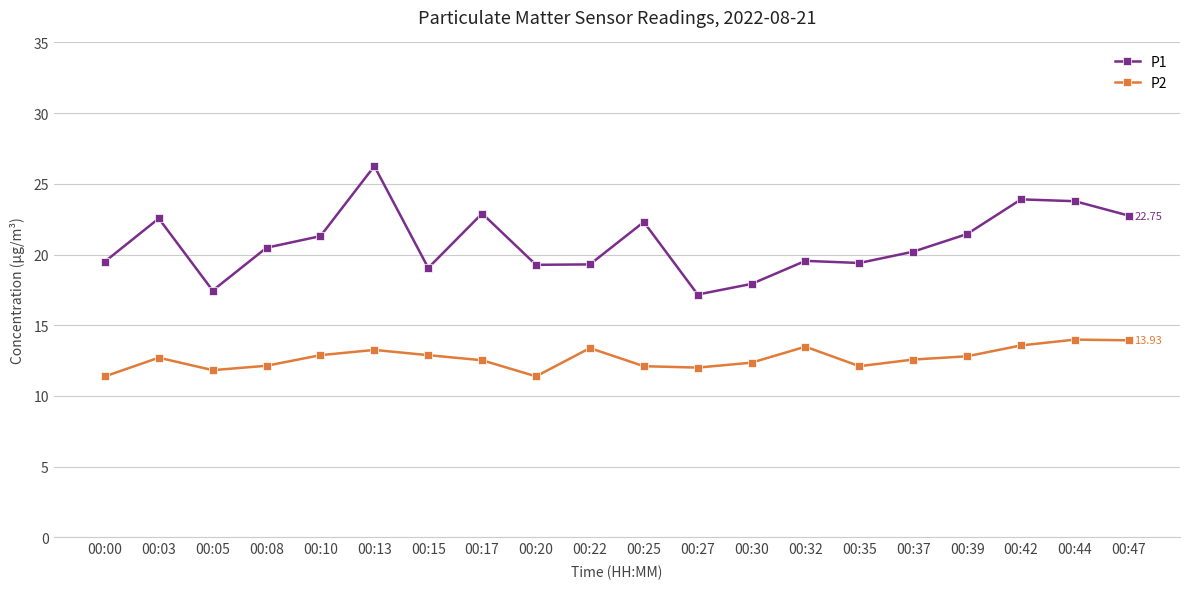

Is the value of P2 at 00:47 greater than the value of P1 at 00:39?

No